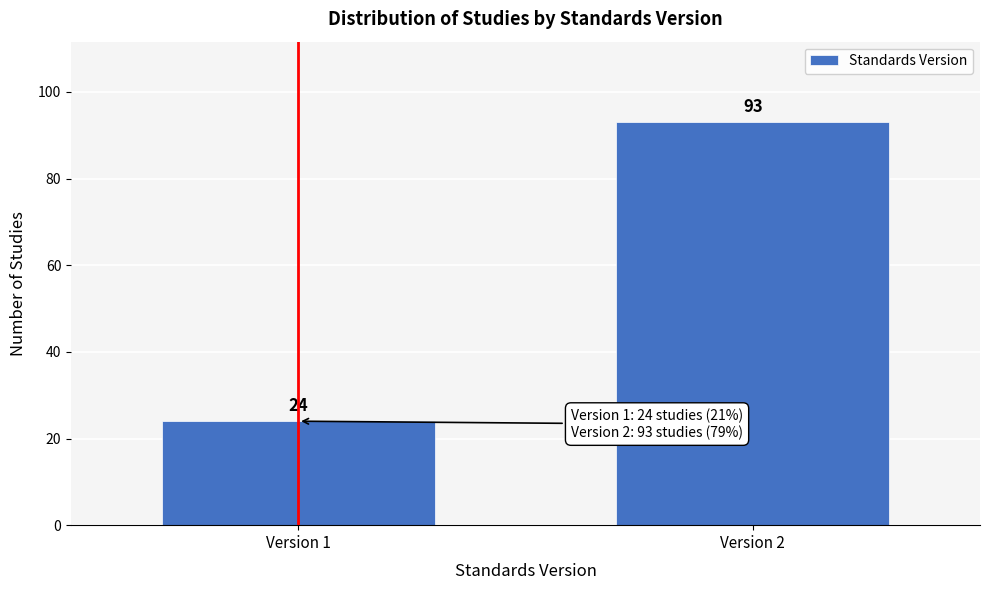

Reading left to right, extract all data points from this chart.

Version 1=24	Version 2=93